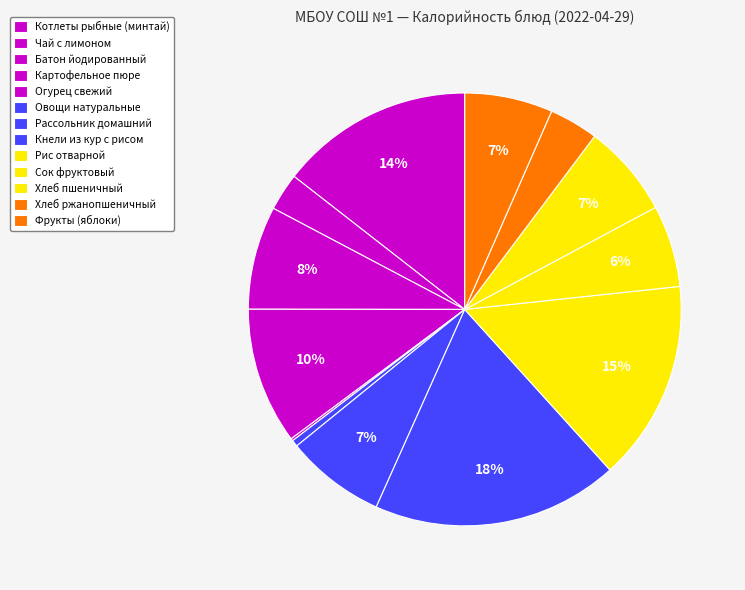

What is the ratio of the value at Чай с лимоном to the value at Рис отварной?

0.2